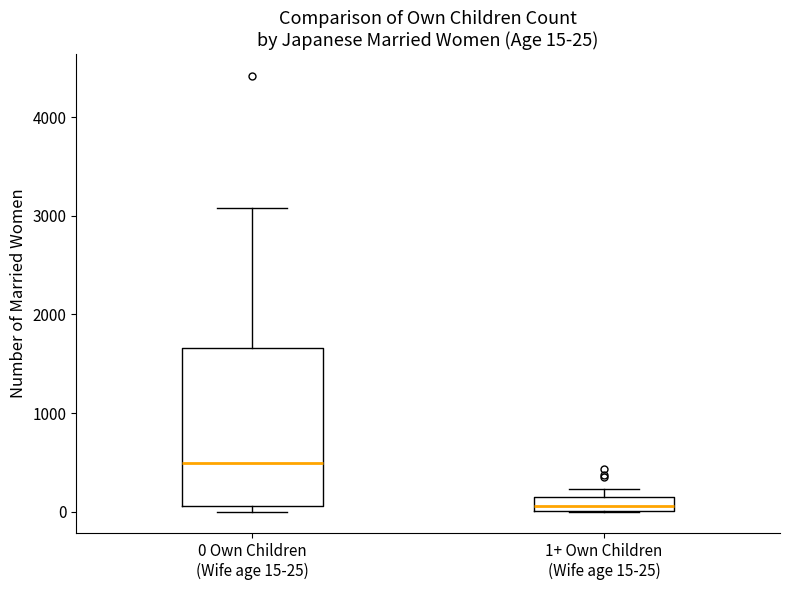

Which box is the tallest, from its lower edge to its upper edge?

0 Own Children (Wife age 15-25)